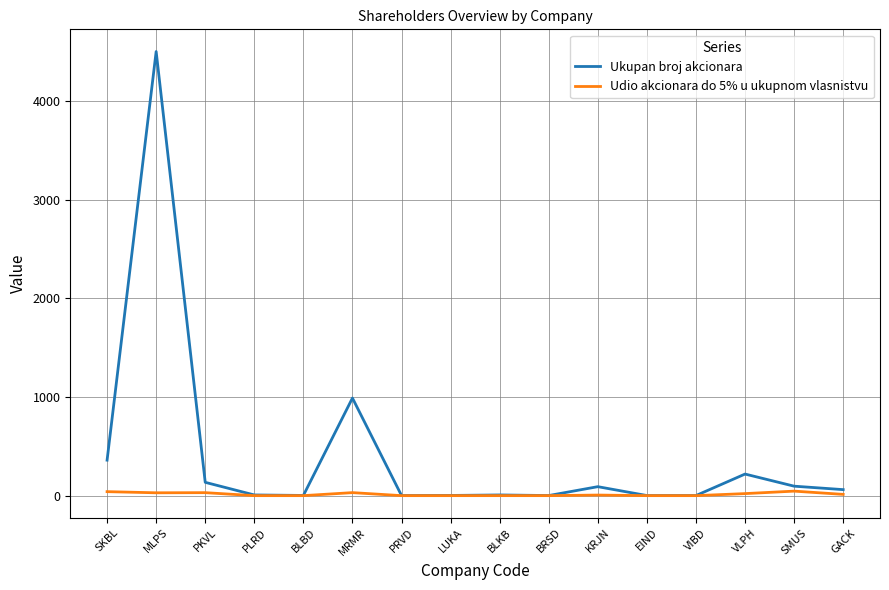

Which series has the largest total across all categories?

Ukupan broj akcionara